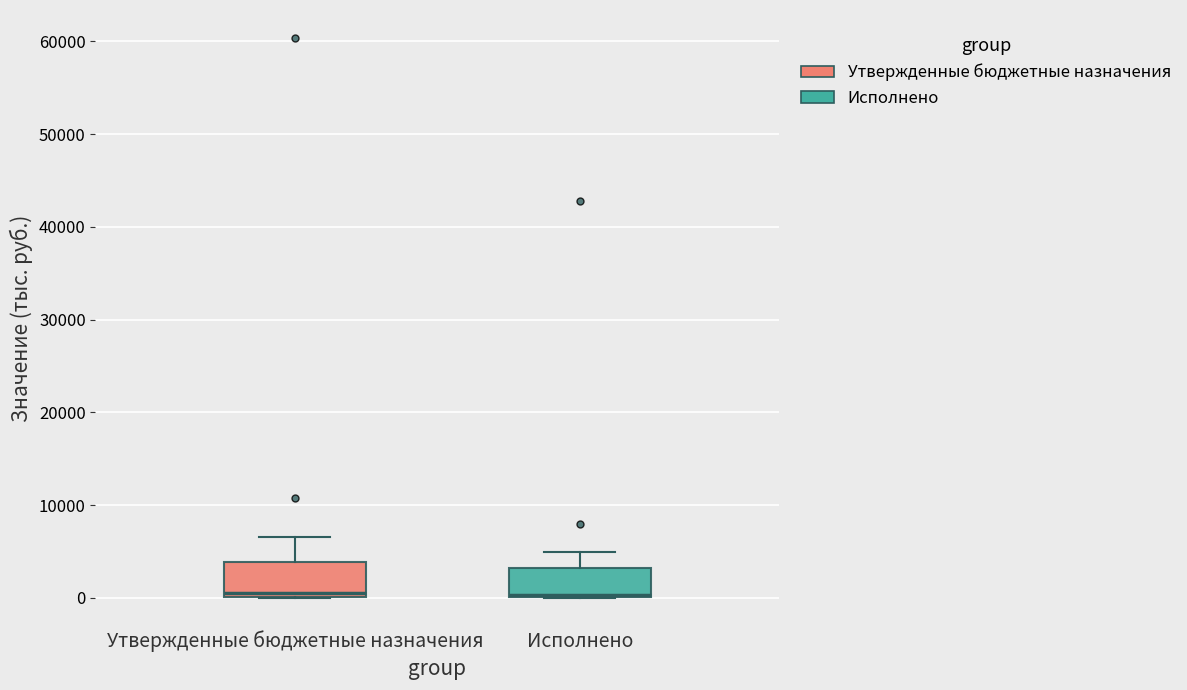

Where is the lower edge of the box for Исполнено on the y-axis? The values are not printed on the chart, so give them approximately, as read against the axis.

0